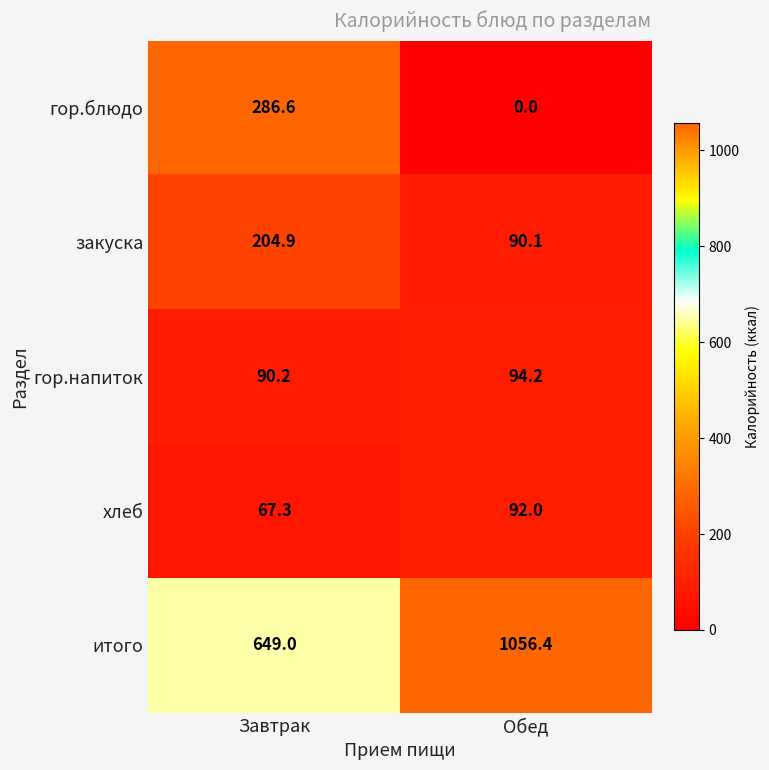

The value of хлеб at Обед is 18.8. True or false?

False